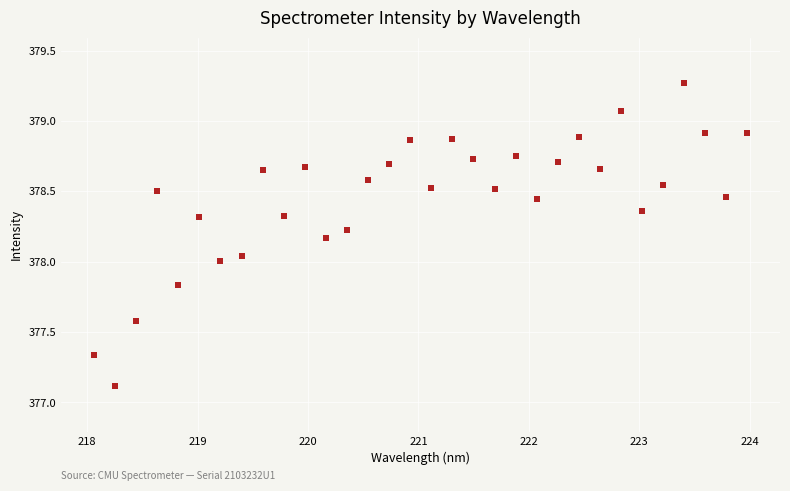

What is the range of X values (max minus min)?

5.9